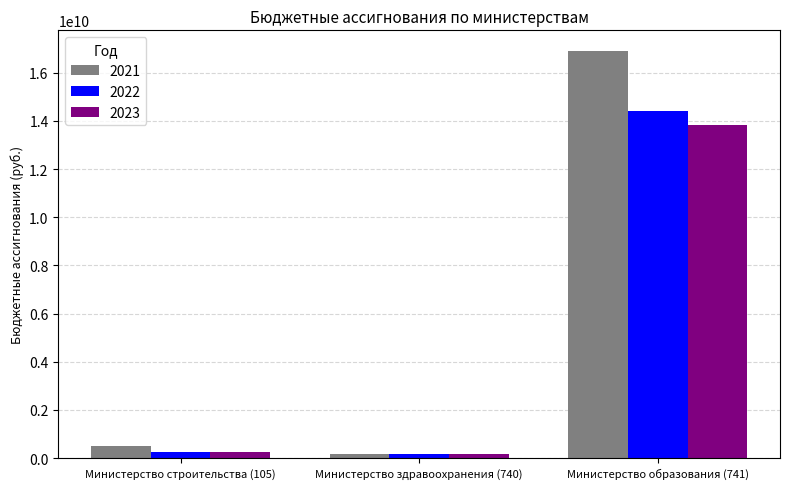

At which label does 2021 reach its peak?

Министерство образования (741)